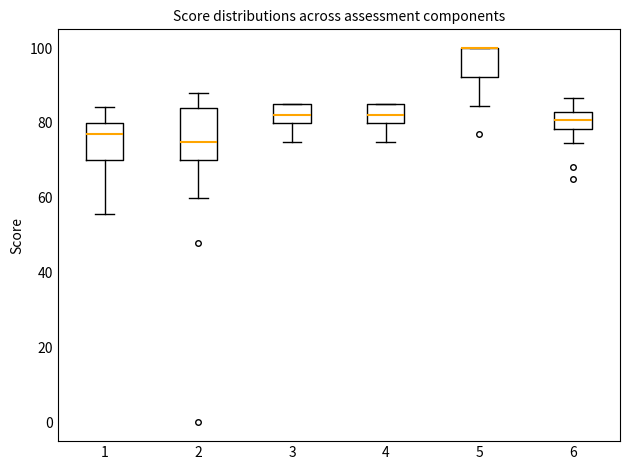

Reading left to right, transcribe this box plot: for each box, give where its median line is, the range the box spans, and where its two whiskers end, as read against the y-axis. The values are not printed on the chart, so give them approximately, as read against the axis.

1: median 78, box 70 to 80, whiskers 56 to 84
2: median 76, box 70 to 84, whiskers 60 to 88
3: median 82, box 80 to 86, whiskers 76 to 86
4: median 82, box 80 to 86, whiskers 76 to 86
5: median 100 (drawn on the box's upper edge), box 92 to 100, whiskers 84 to 100
6: median 80, box 78 to 82, whiskers 74 to 86